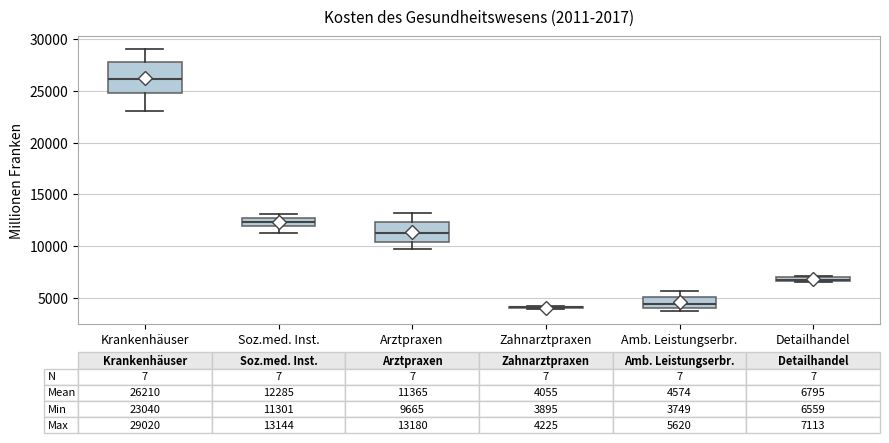

Which box is the tallest, from its lower edge to its upper edge?

Krankenhäuser